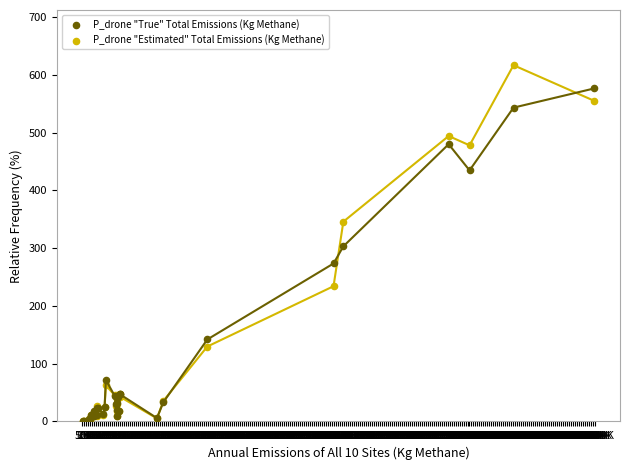

Which series has the largest Y range (max minus min)?

P_drone "Estimated" Total Emissions (Kg Methane)